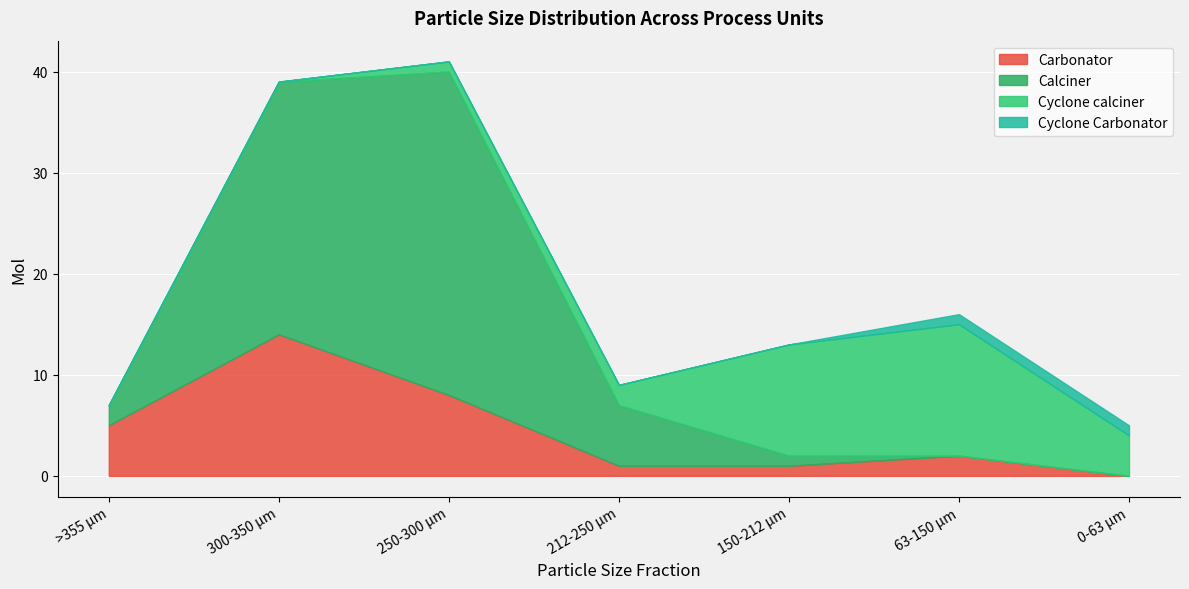

What is the label of the 6th point from the left?

63-150 µm